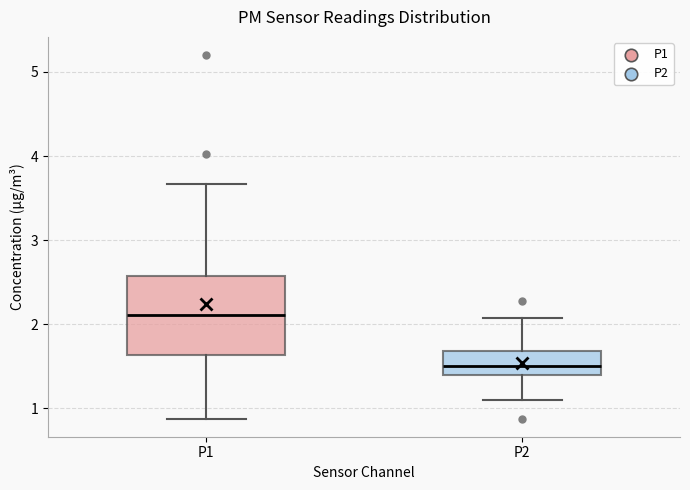

Where is the lower edge of the box for P2 on the y-axis? The values are not printed on the chart, so give them approximately, as read against the axis.

1.4